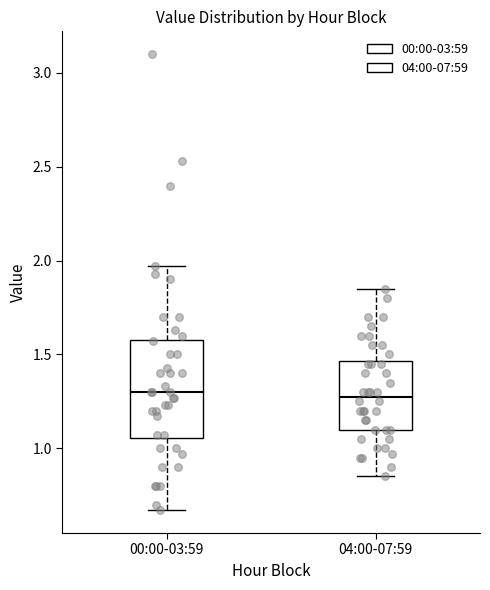

Reading left to right, read every box against the y-axis: the position of its median line, the range the box covers, and the ends of its whiskers. The values are not printed on the chart, so give them approximately, as read against the axis.

00:00-03:59: median 1.30, box 1.05 to 1.60, whiskers 0.65 to 1.95
04:00-07:59: median 1.30, box 1.10 to 1.45, whiskers 0.85 to 1.85